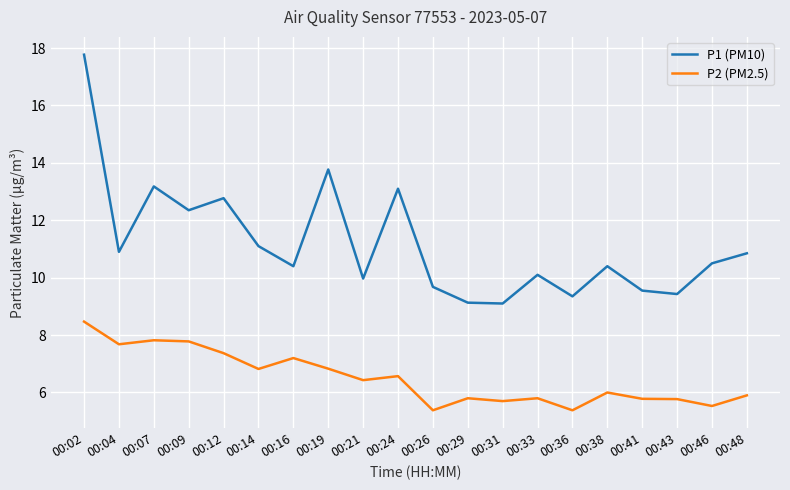

True or false: P2 (PM2.5) has more than 0 points higher than both neighbors.

True